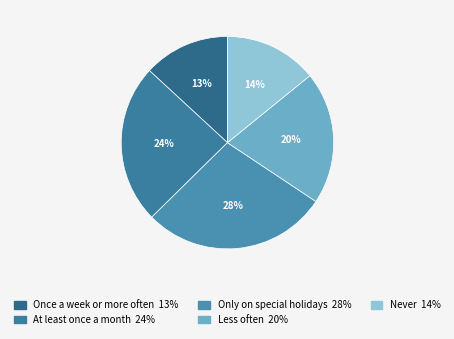

How many segments does this pie chart have?

5